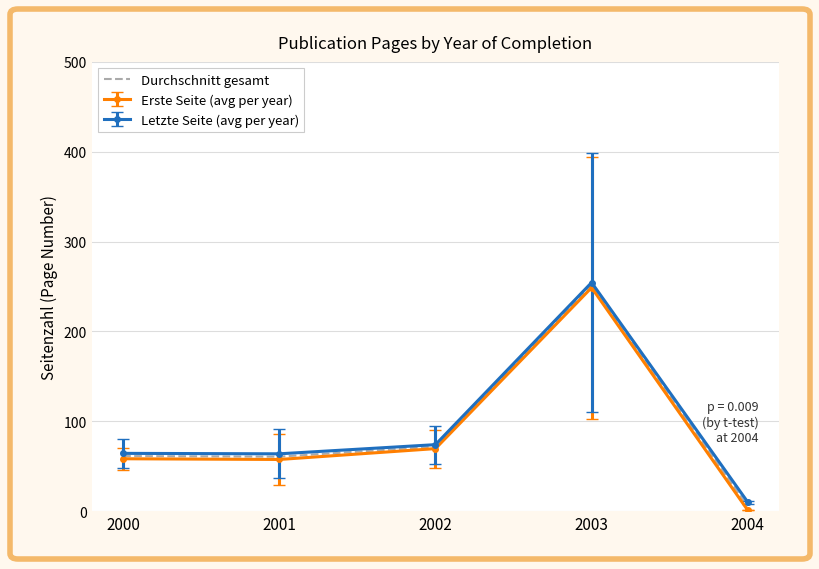

At which category is the sum across all series the highest?

2003